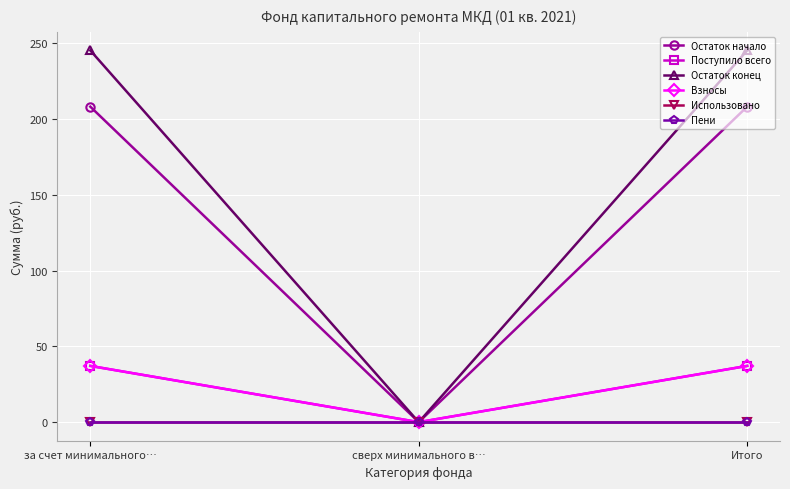

Is this an area chart (filled region under the line)?

No